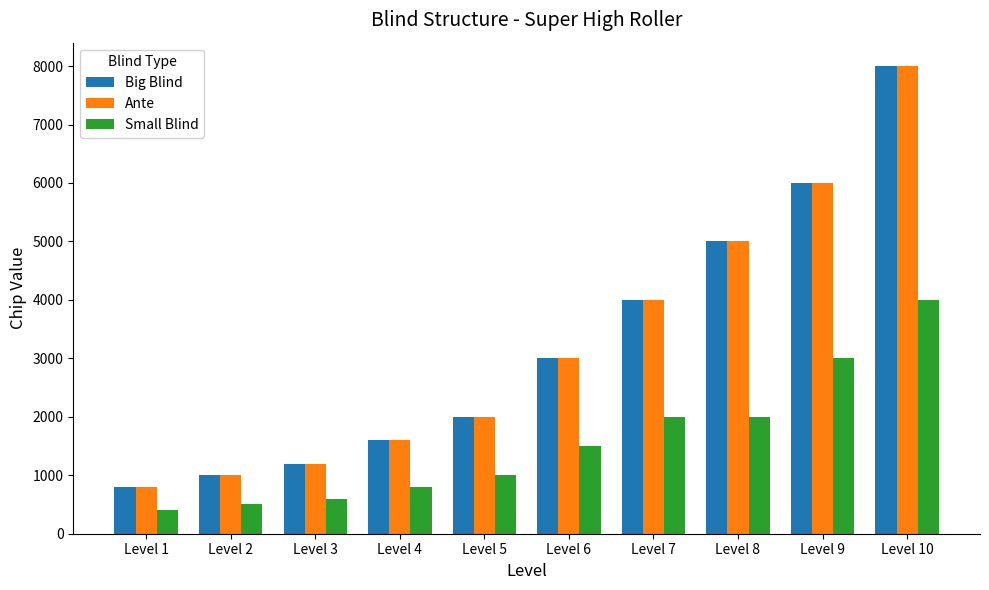

What is the difference between the second highest and second lowest values in the Ante series?

5000